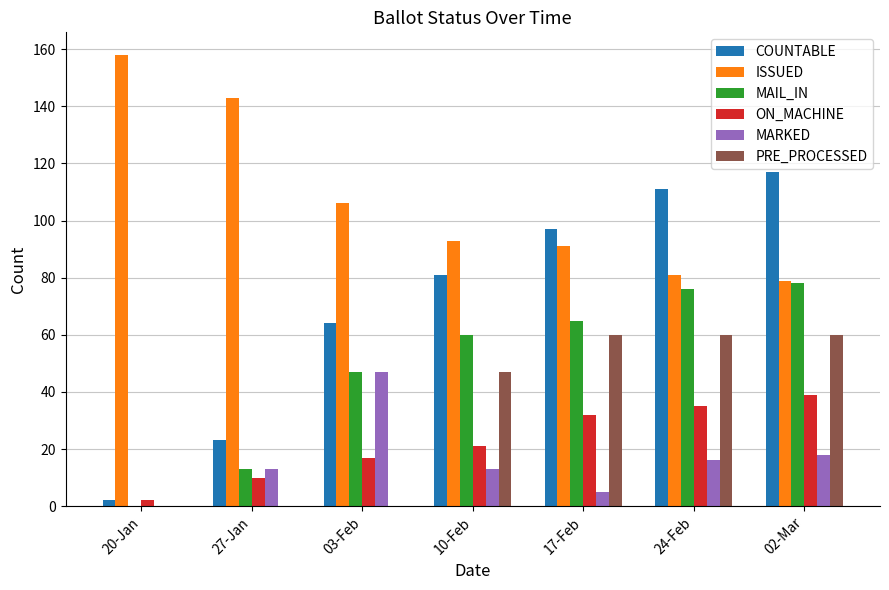

What is the sum of all COUNTABLE values?

495